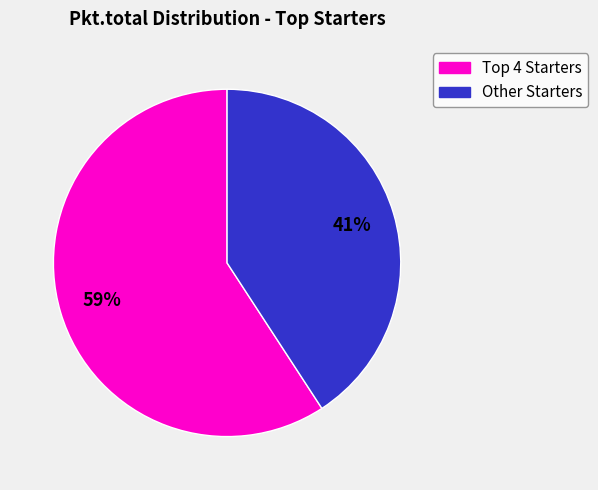

How many segments does this pie chart have?

2